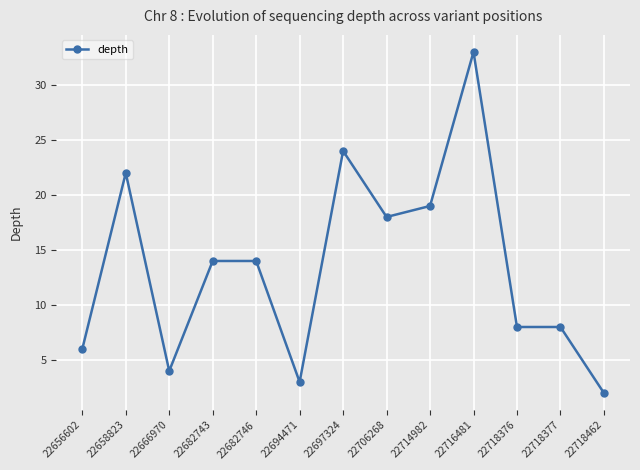

At which category does the data reach its first local valley?

22666970